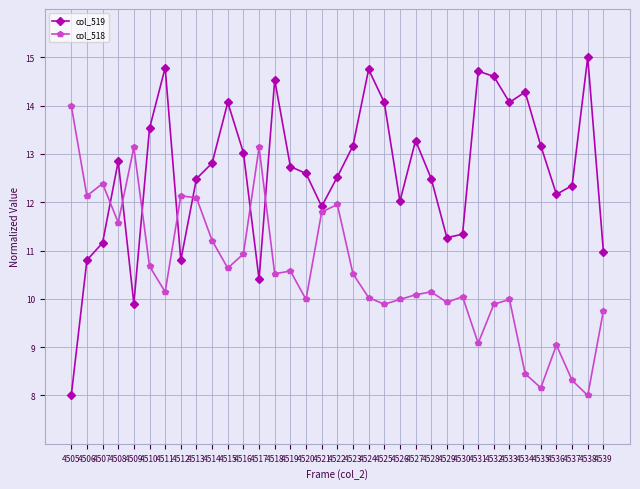

The value of col_519 at 4523 is 13.2. True or false?

True